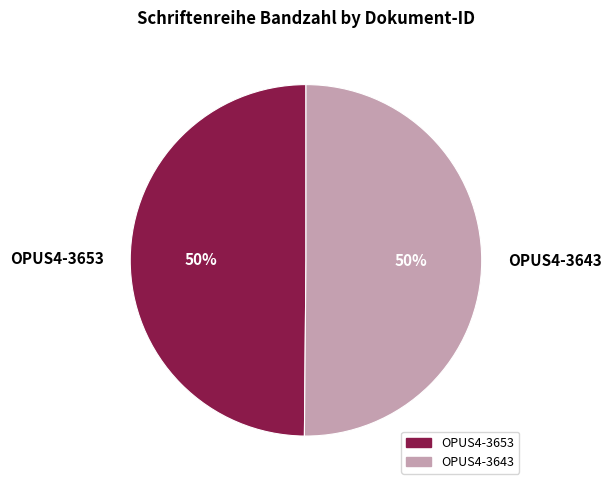

To the nearest percent, what is the combined percentage of OPUS4-3643 and OPUS4-3653?

100%